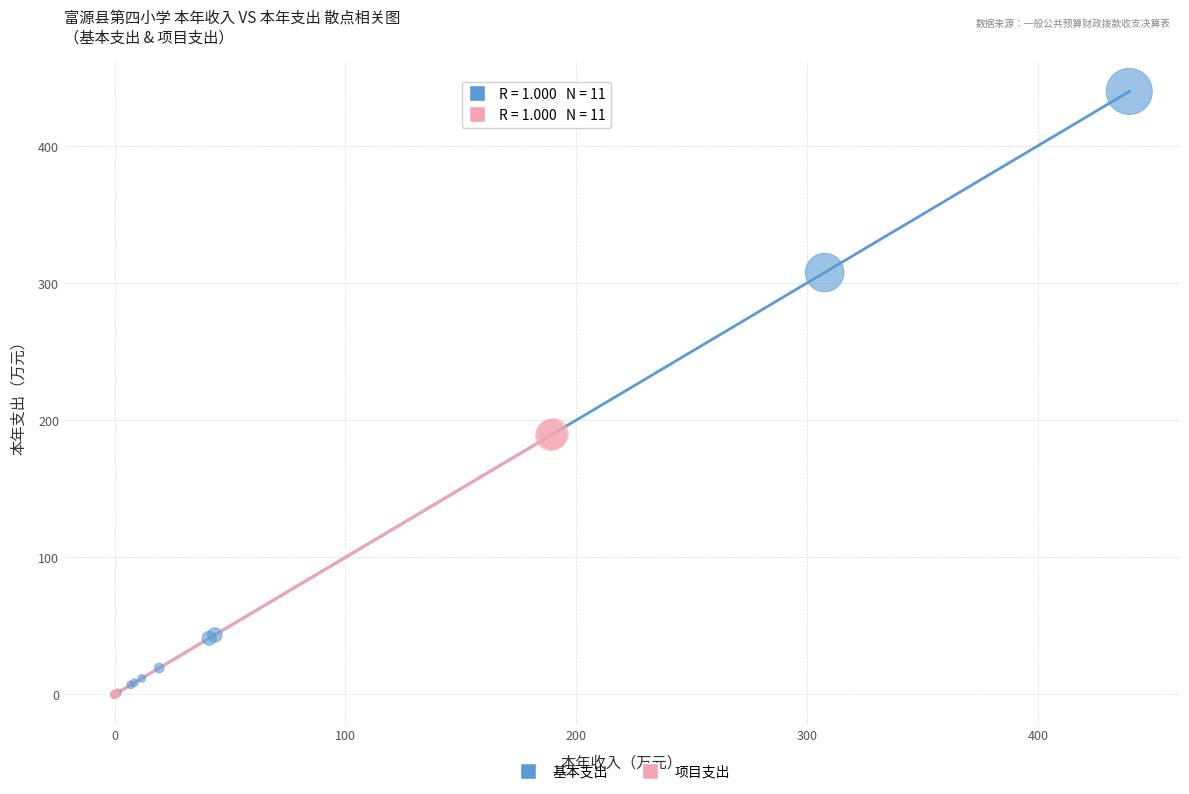

Which series has the largest Y range (max minus min)?

基本支出